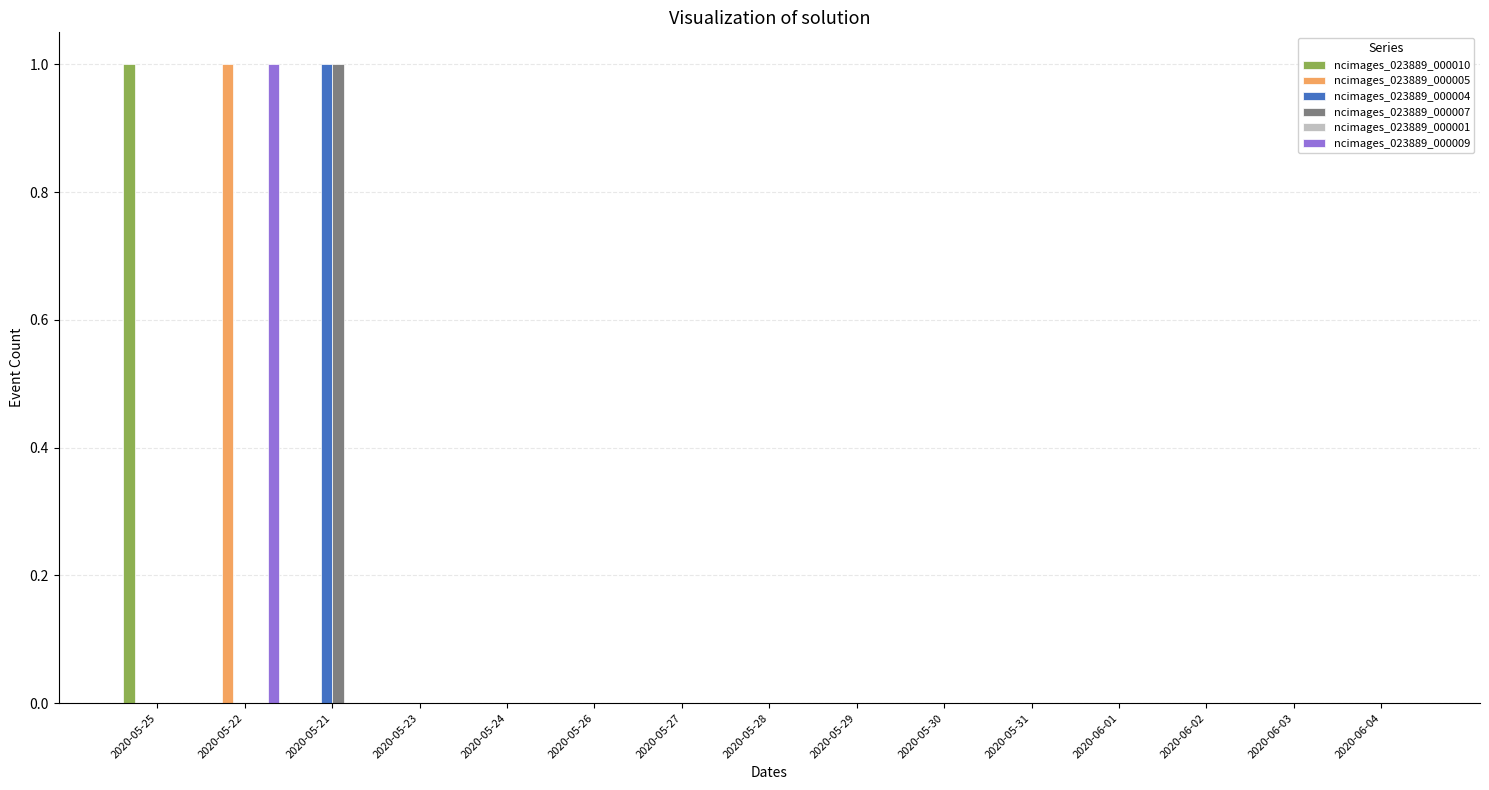

At which label does ncimages_023889_000005 reach its peak?

2020-05-22